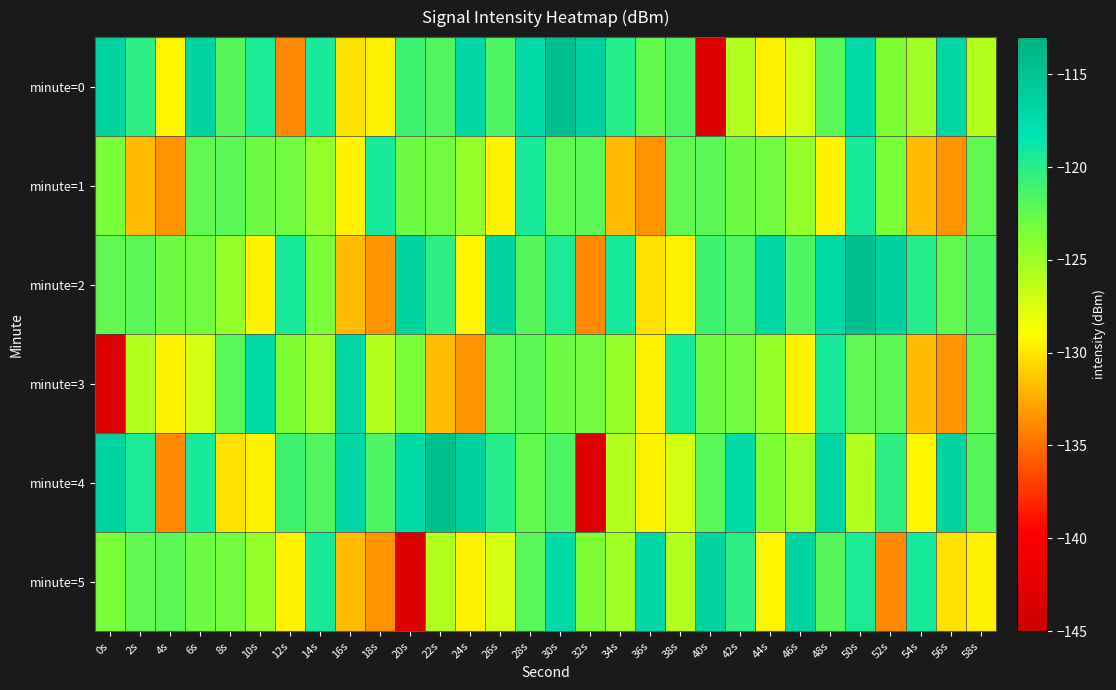

List the series in order of their peak value, lowest first.

minute=1, minute=3, minute=5, minute=0, minute=2, minute=4